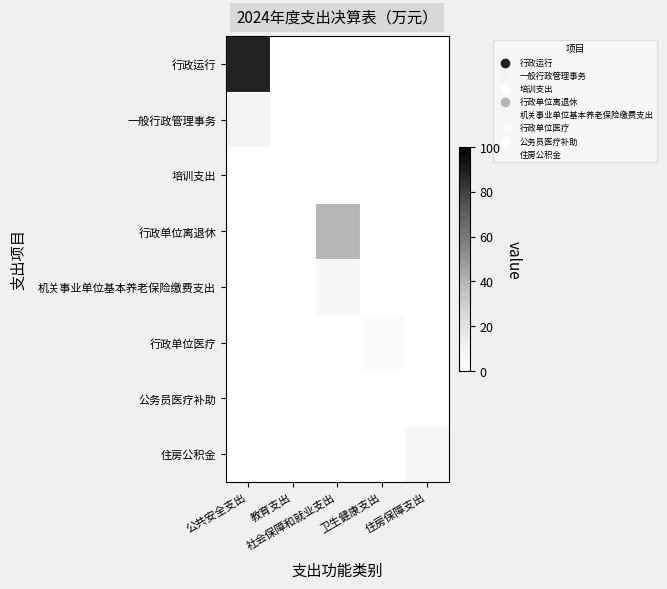

What is the total value across all series at 社会保障和就业支出?

46.3